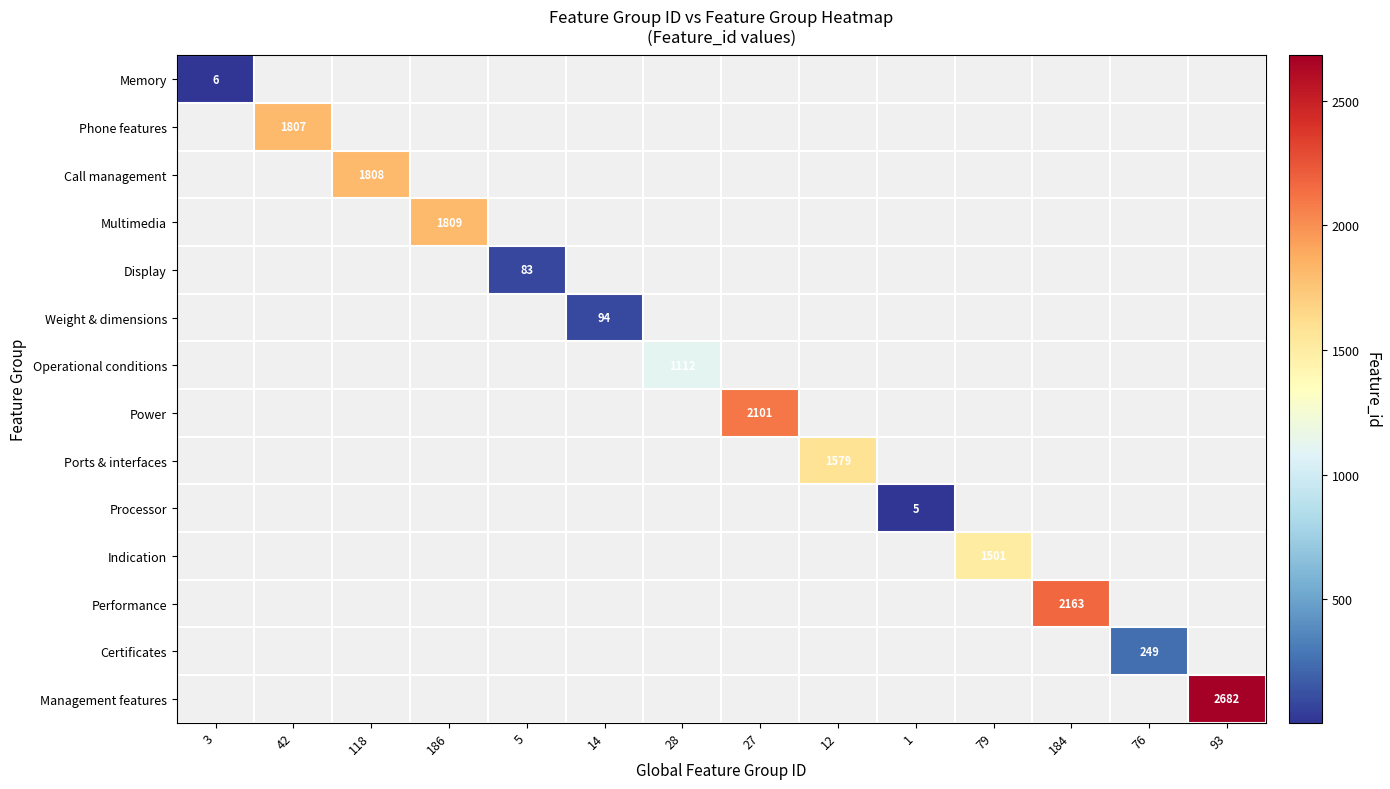

At how many categories does at least one series exceed 58?

12